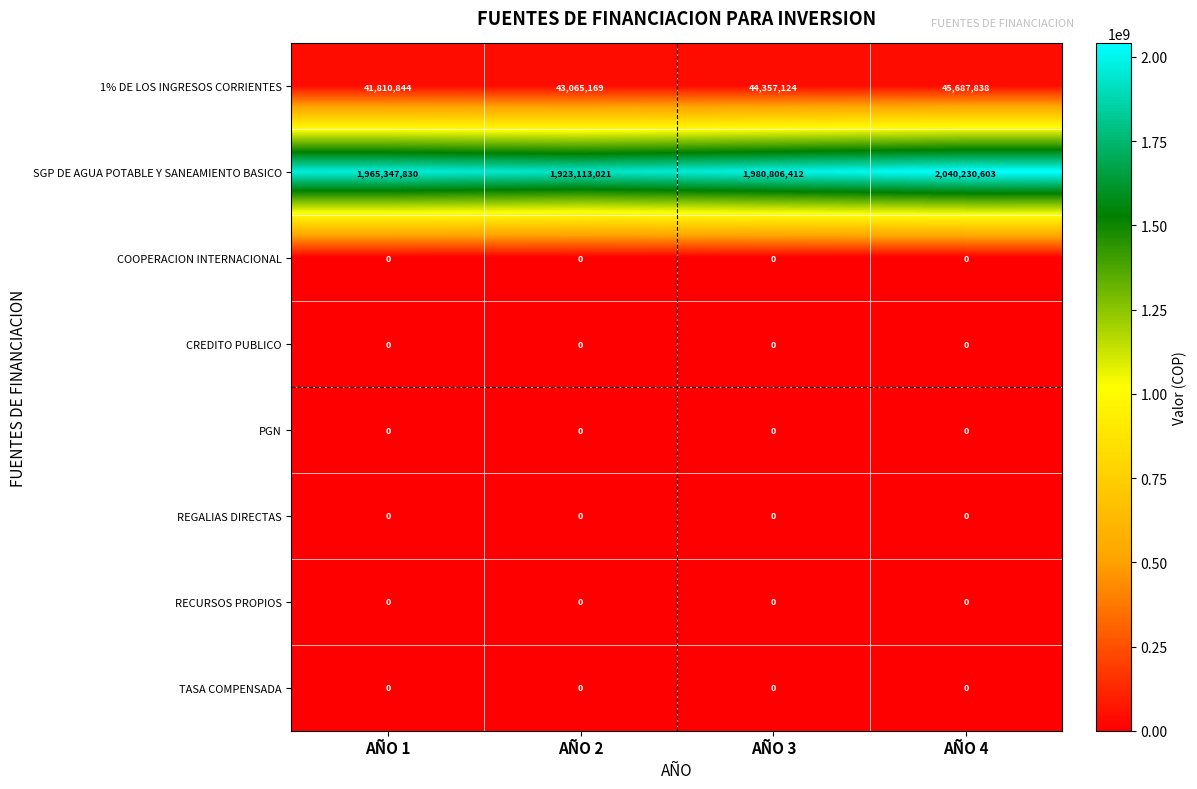

What is the total value across all series at AÑO 3?

2025163536